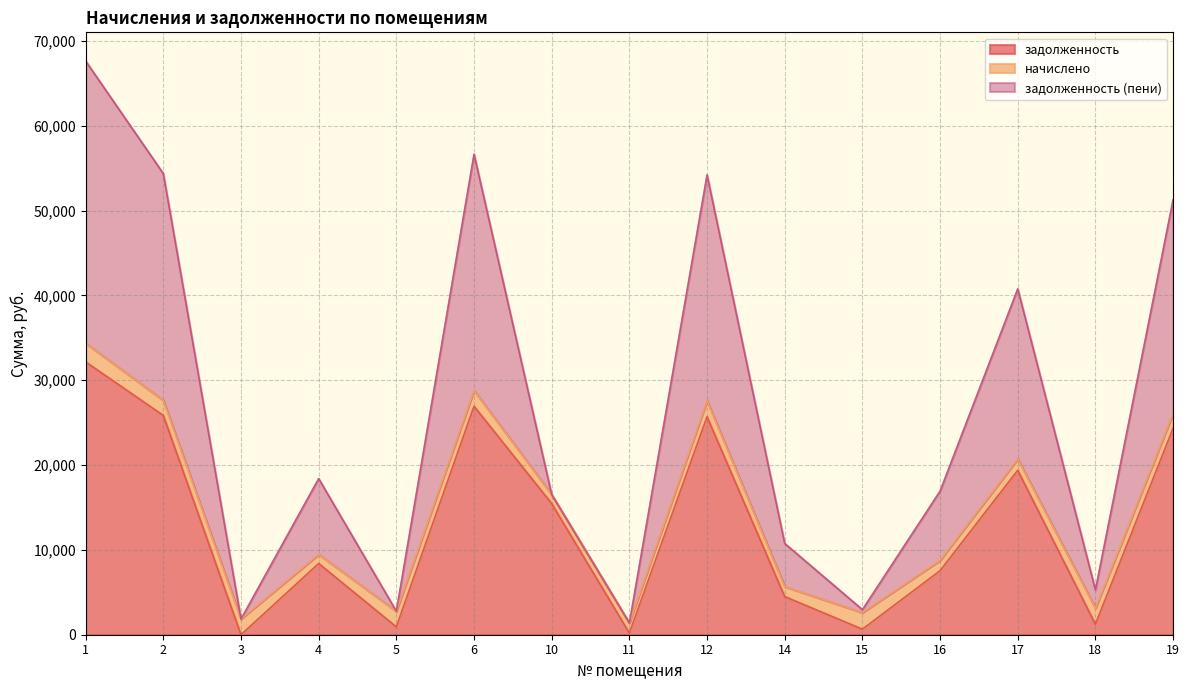

Where is задолженность (пени) nearest to the value 34509?

17